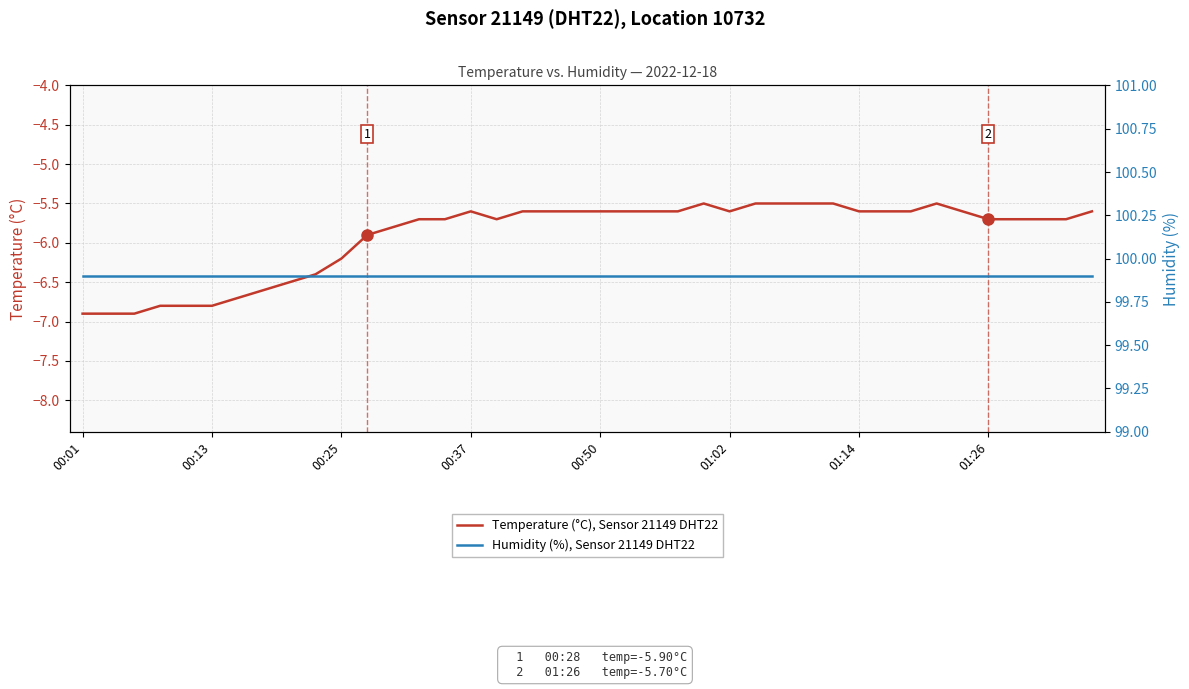

What are all the series names shown in the legend?

Temperature (°C), Sensor 21149 DHT22, Humidity (%), Sensor 21149 DHT22